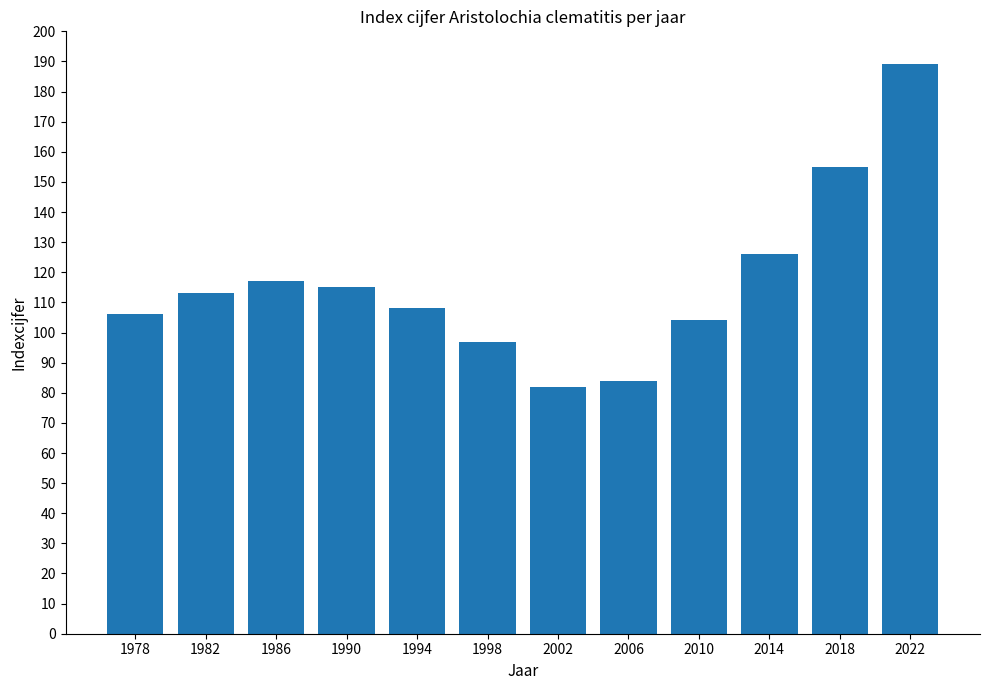

What is the maximum value shown in the chart?

189